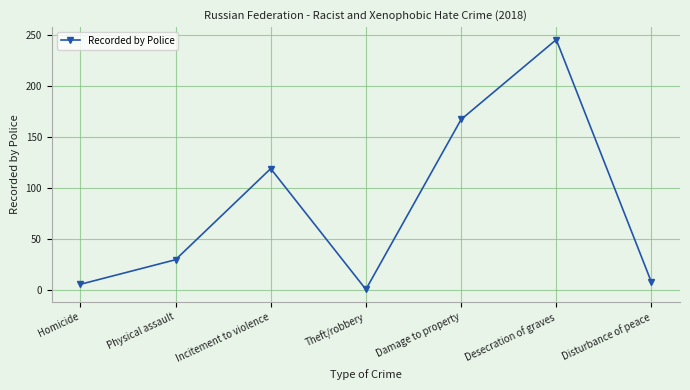

What is the difference between the maximum and minimum values?

244